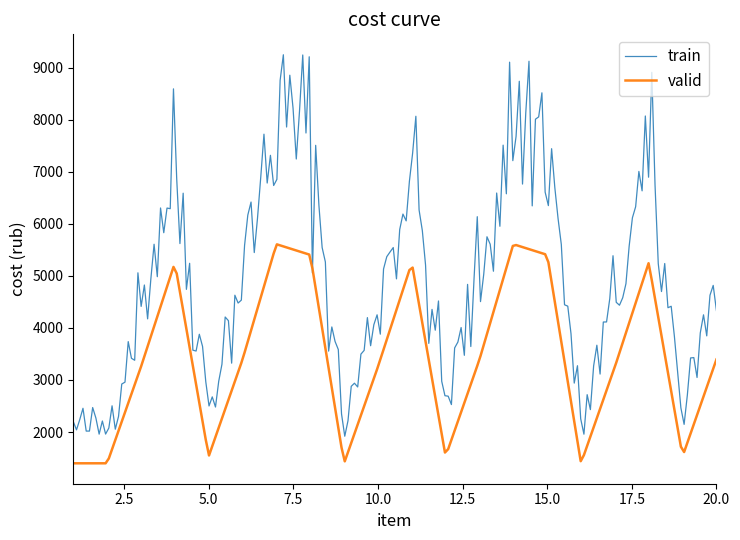

What is the minimum value shown in the chart?

1400.0